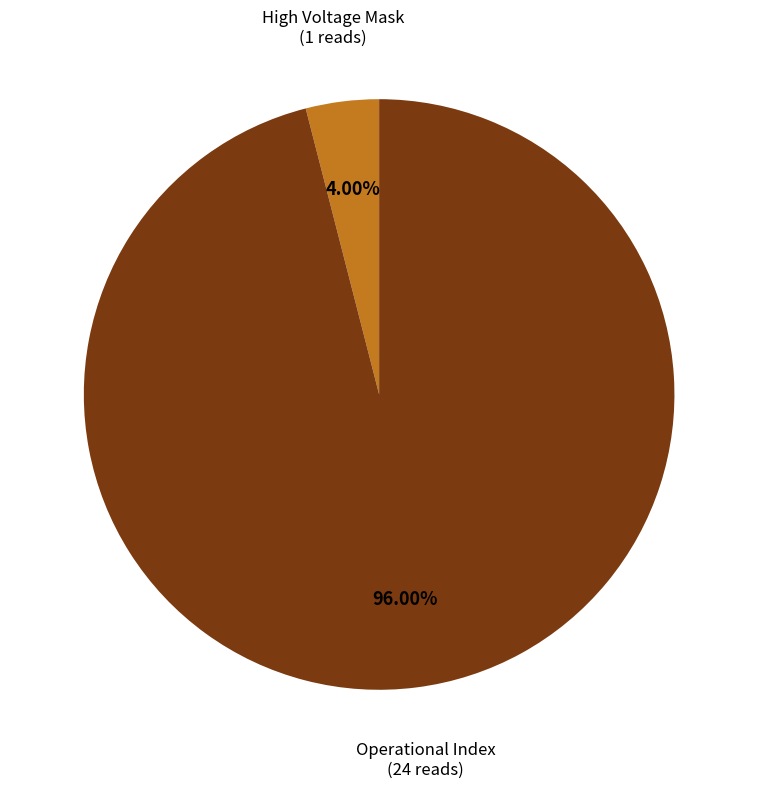

Combined, do Operational Index (24 reads) and High Voltage Mask (1 reads) account for over 50%?

Yes